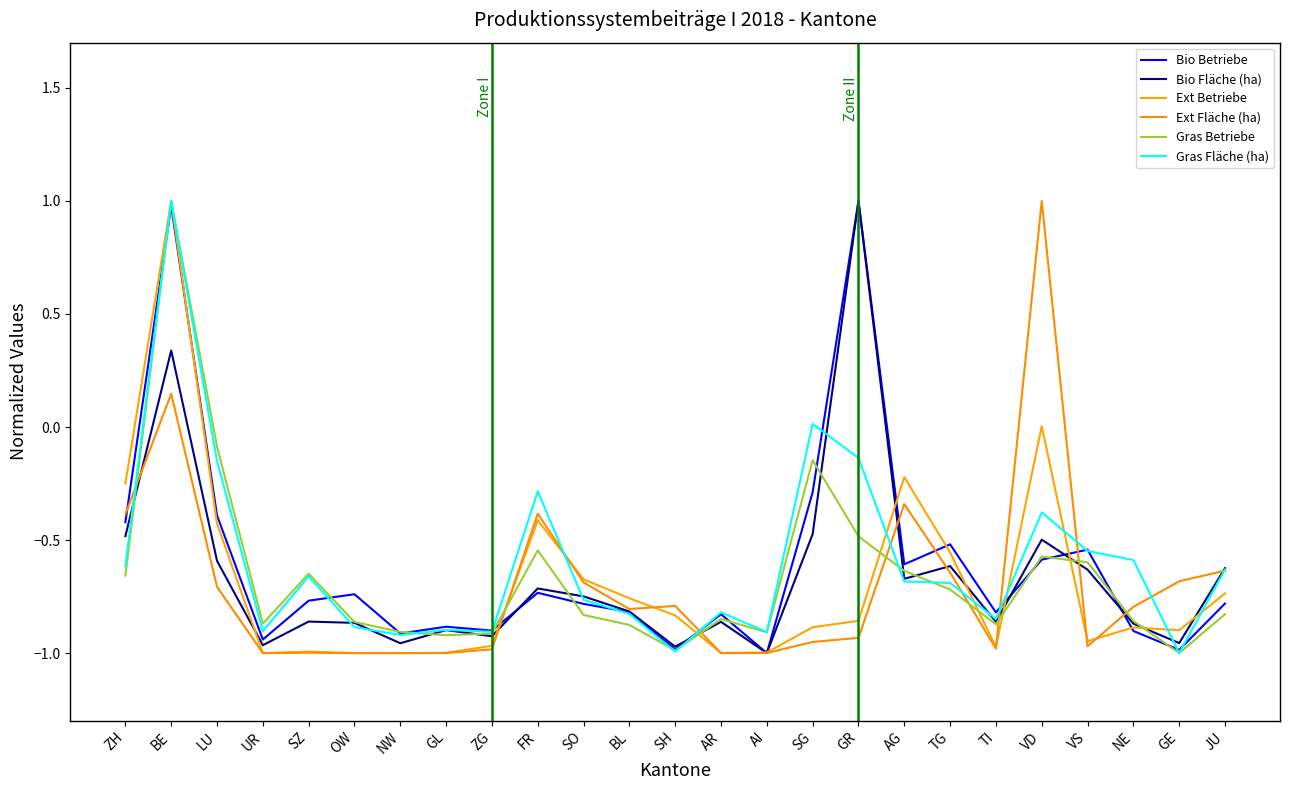

The value of Gras Betriebe at AR is -0.8. True or false?

True